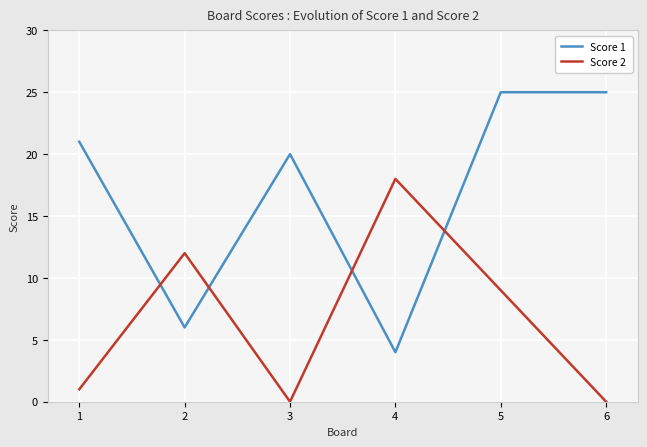

What is the highest value of the Score 1 series?

25